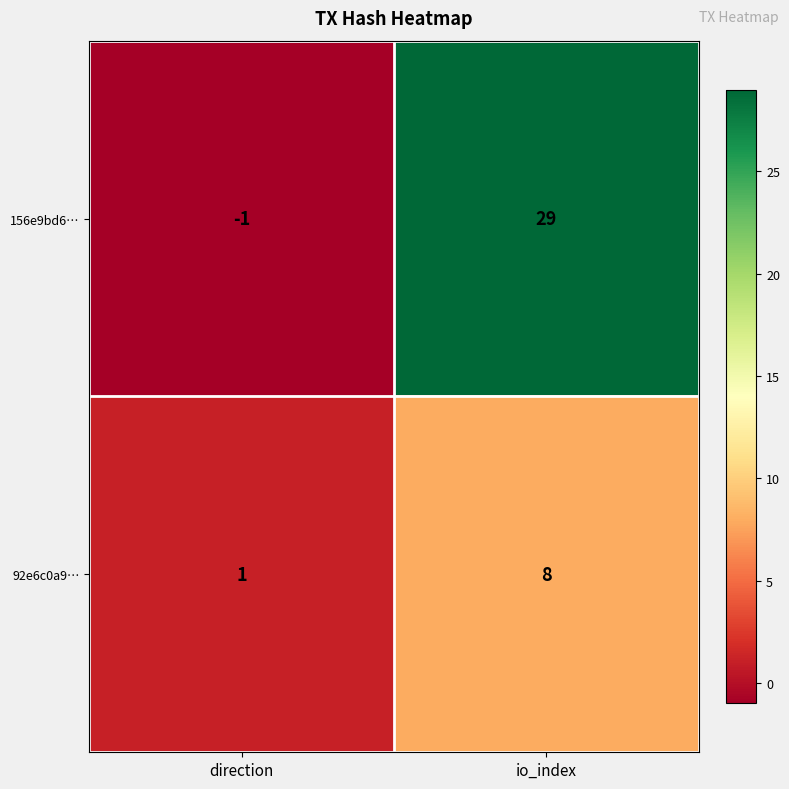

Reading left to right, transcribe all the data shown in this chart.

156e9bd6…: -1	29
92e6c0a9…: 1	8